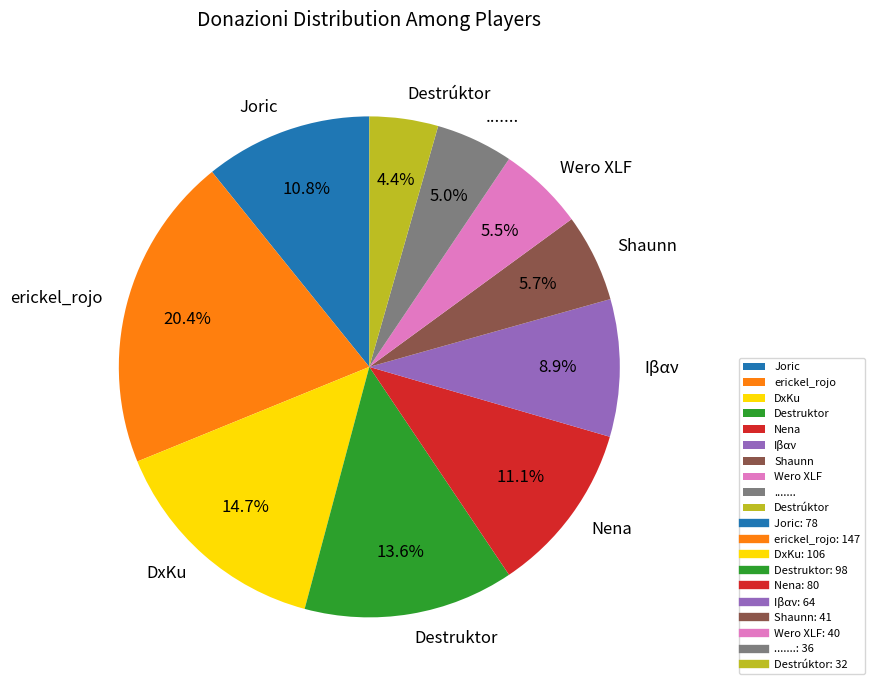

Which category has the biggest portion of the pie?

erickel_rojo